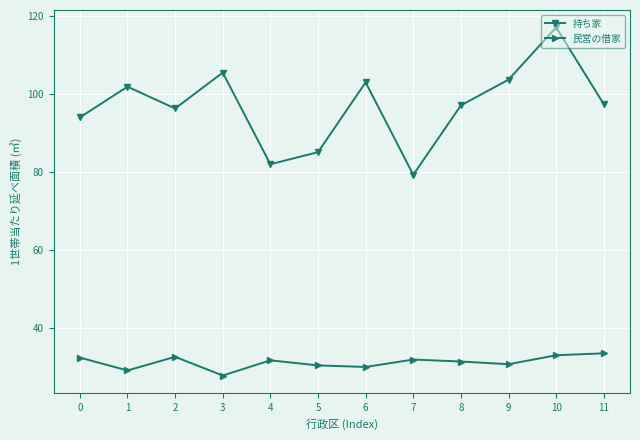

What is the total value across all series at 5?

115.7